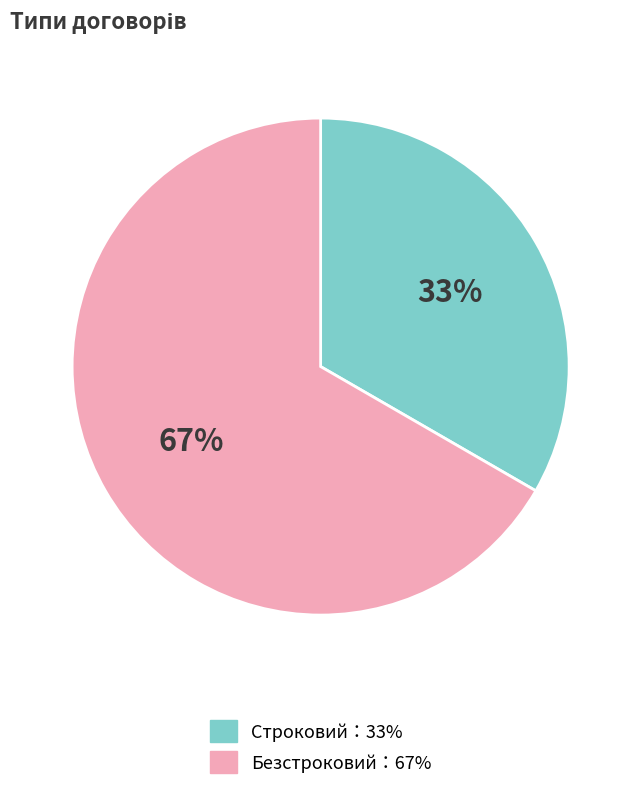

To the nearest percent, what is the average slice percentage?

50%